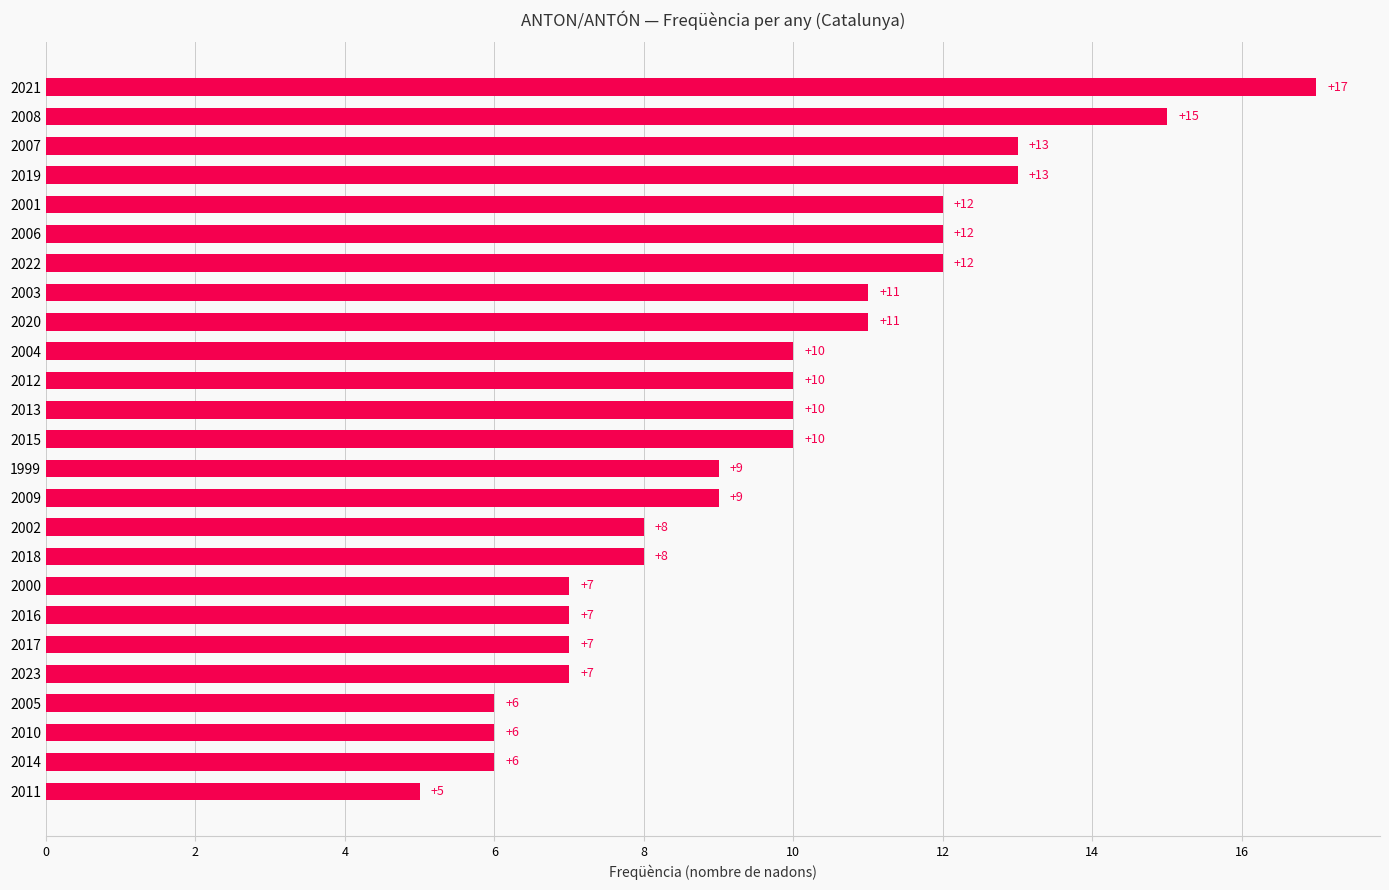

What is the difference between the maximum and minimum values?

12